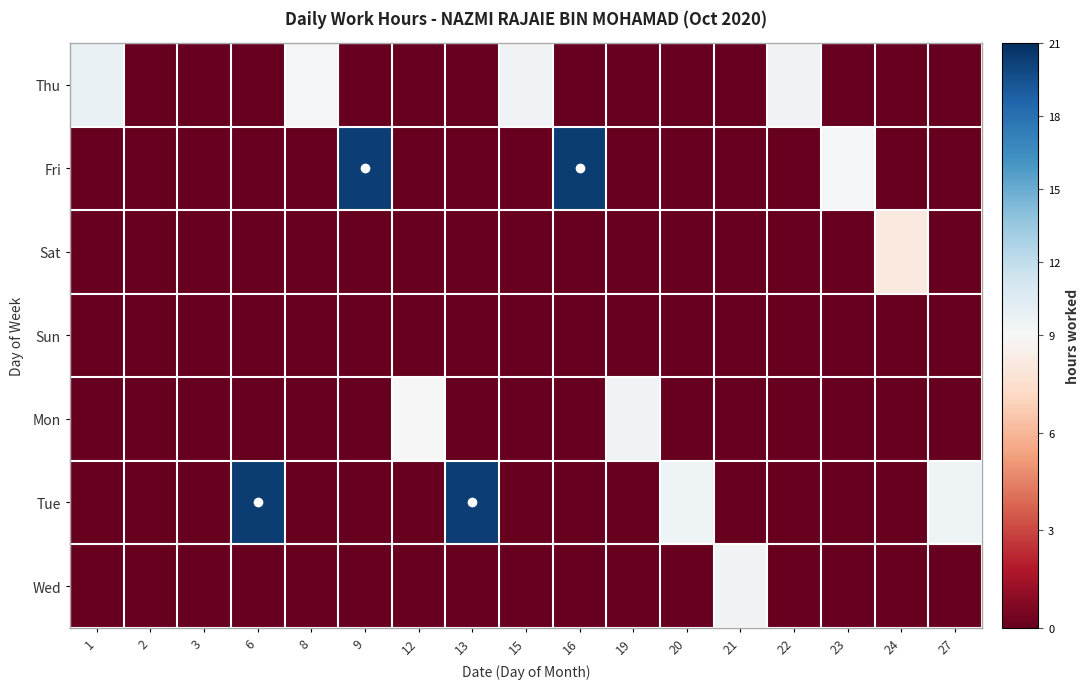

How many series are shown in this chart?

7